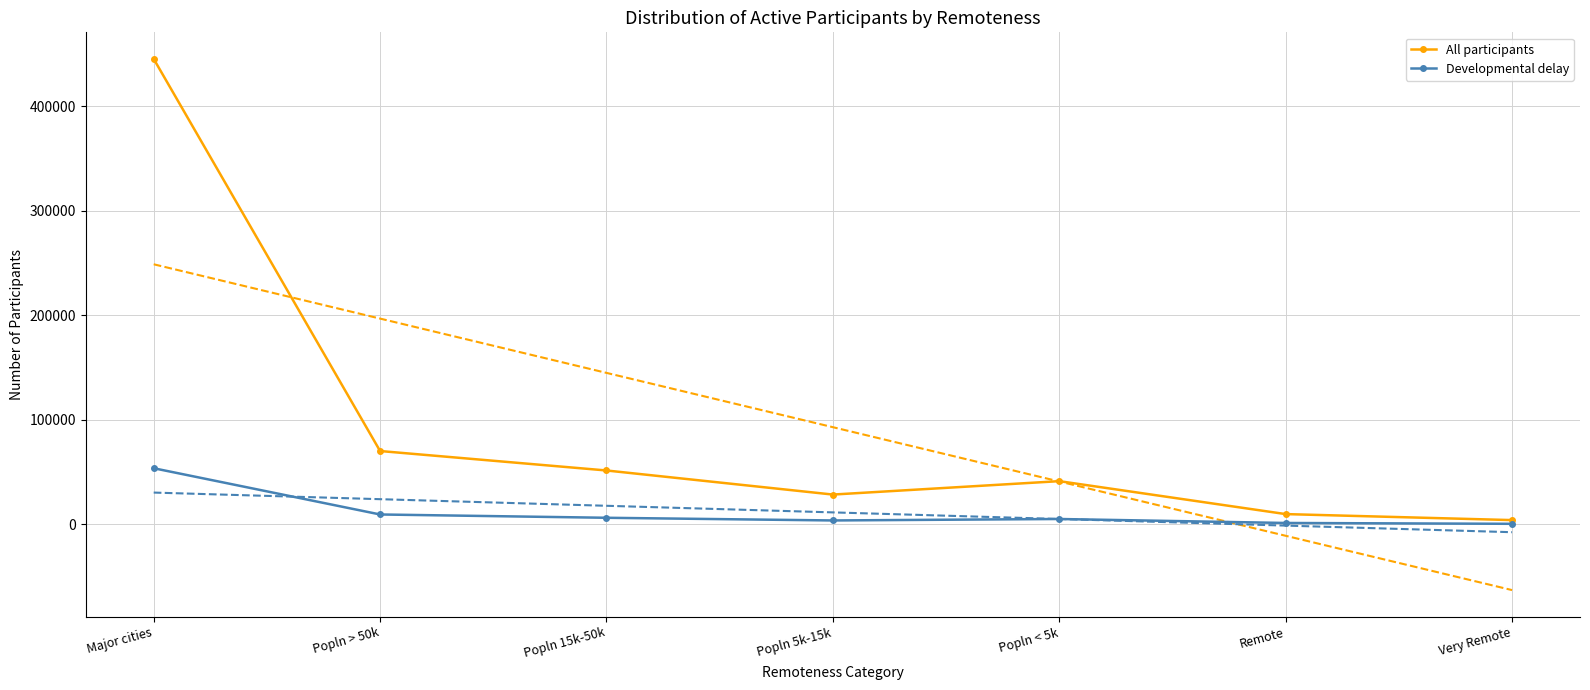

Which label corresponds to the smallest value in the chart?

Very Remote